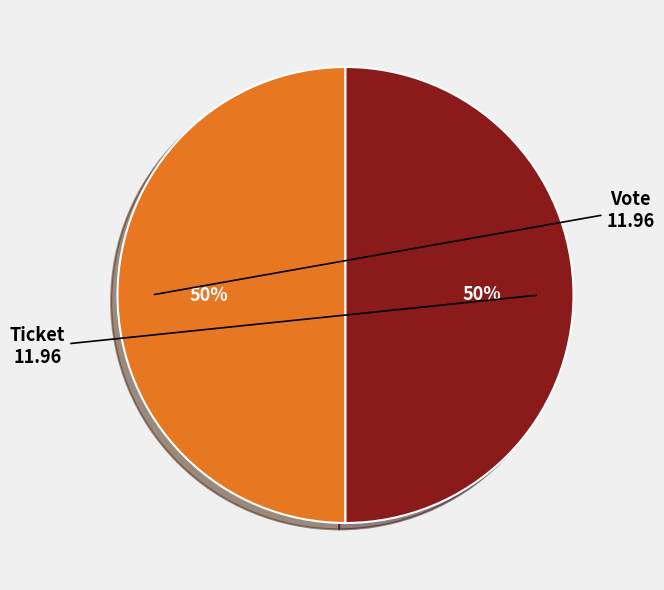

To the nearest percent, what is the average slice percentage?

50%